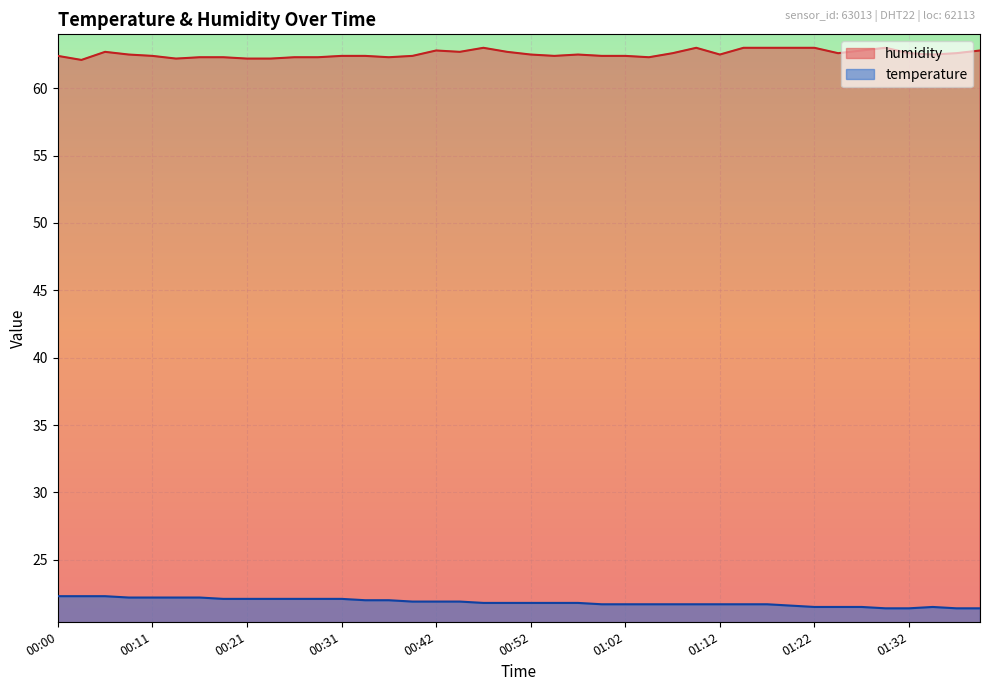

Is it true that temperature equals 21.5 at 01:34?

True